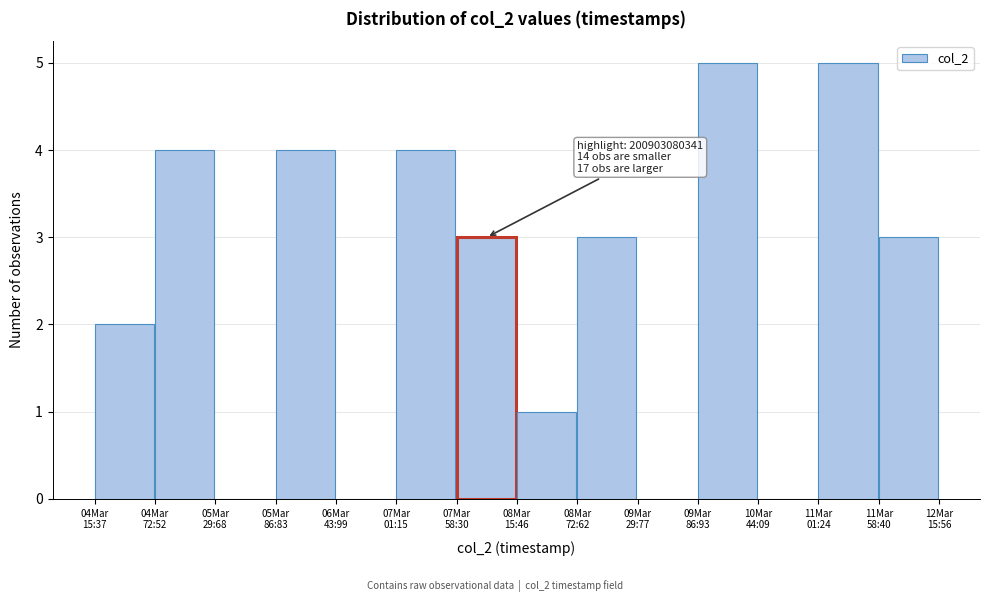

What is the sum of all values?

34